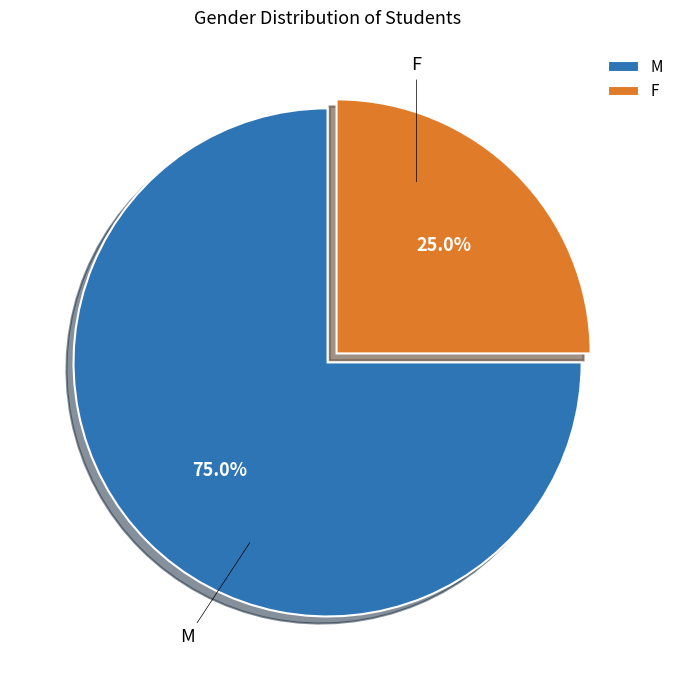

Does F account for over 50% of the chart?

No